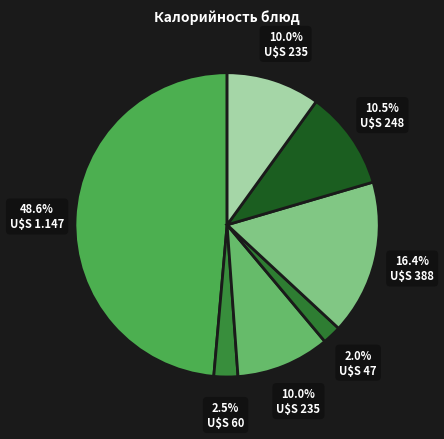

Count the number of slices in the pie.

7